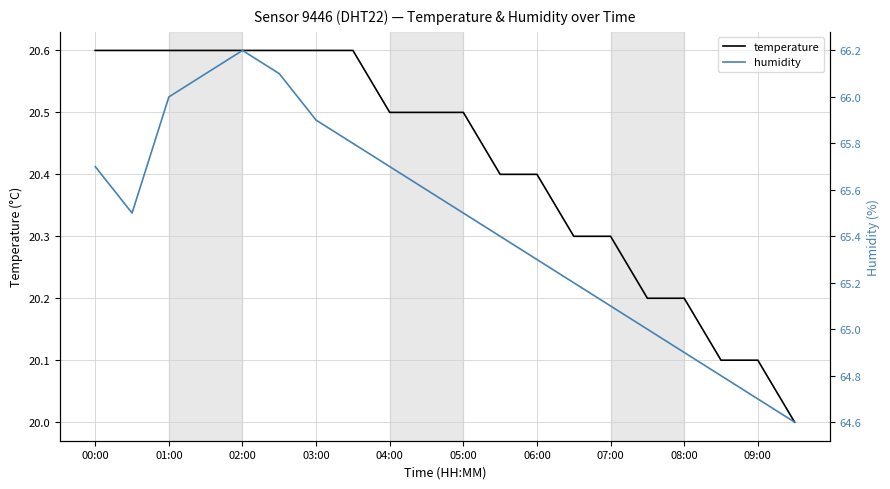

How many data points in temperature are above 20?

19